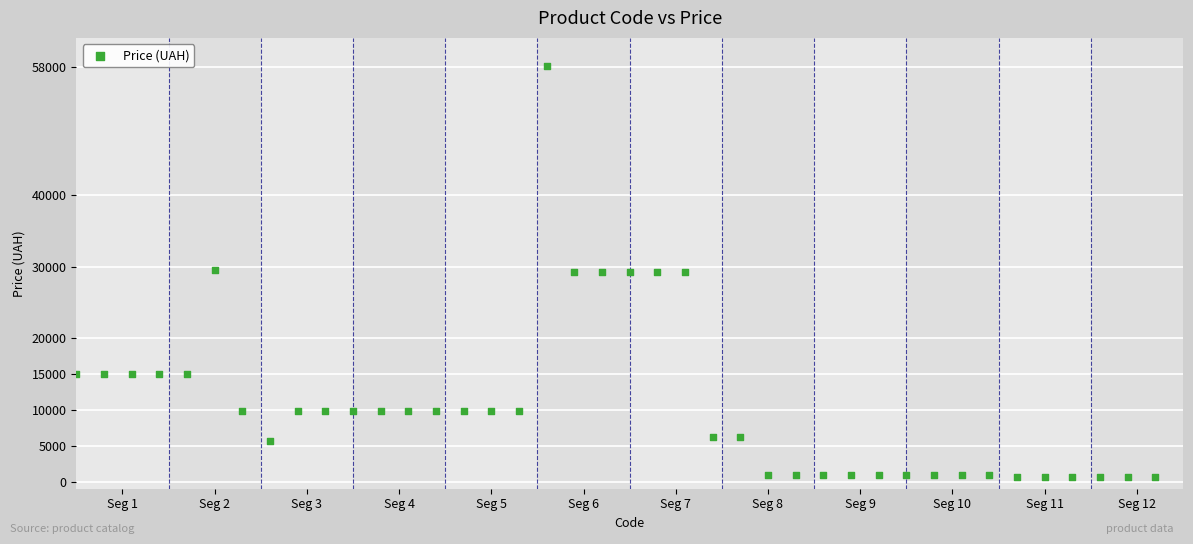

What is the range of Y values (max minus min)?

57451.7